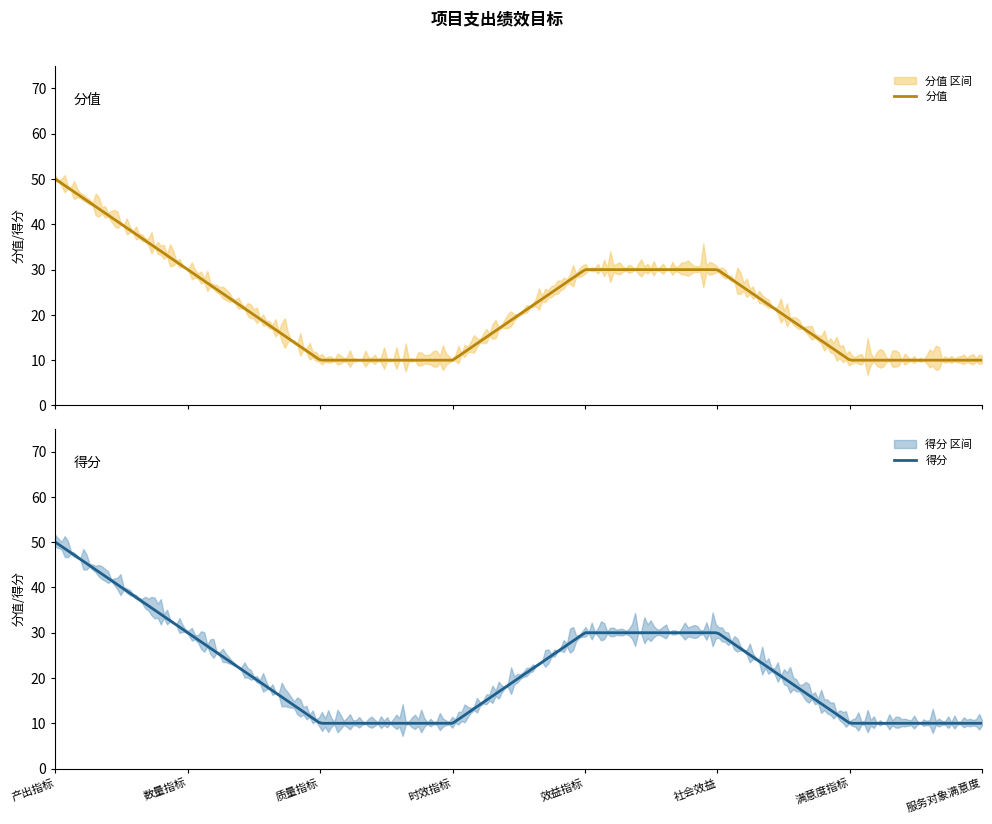

Which series changed the most between 产出指标 and 满意度指标?

分值